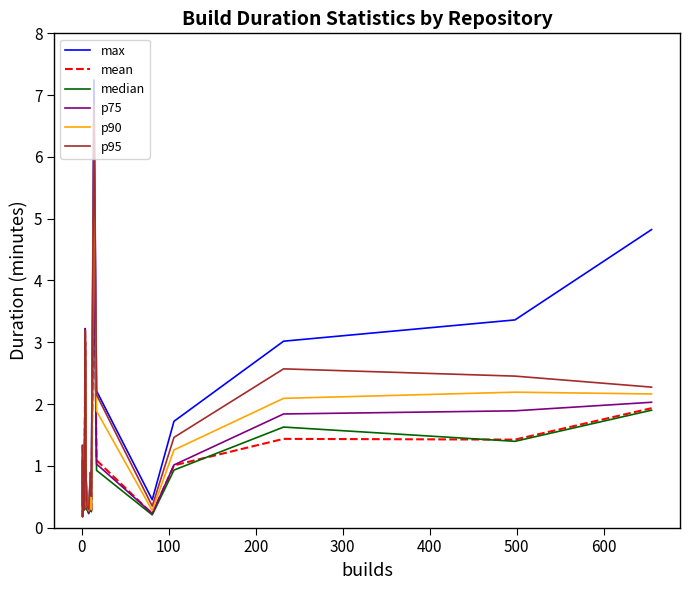

Which series has the largest total across all categories?

max